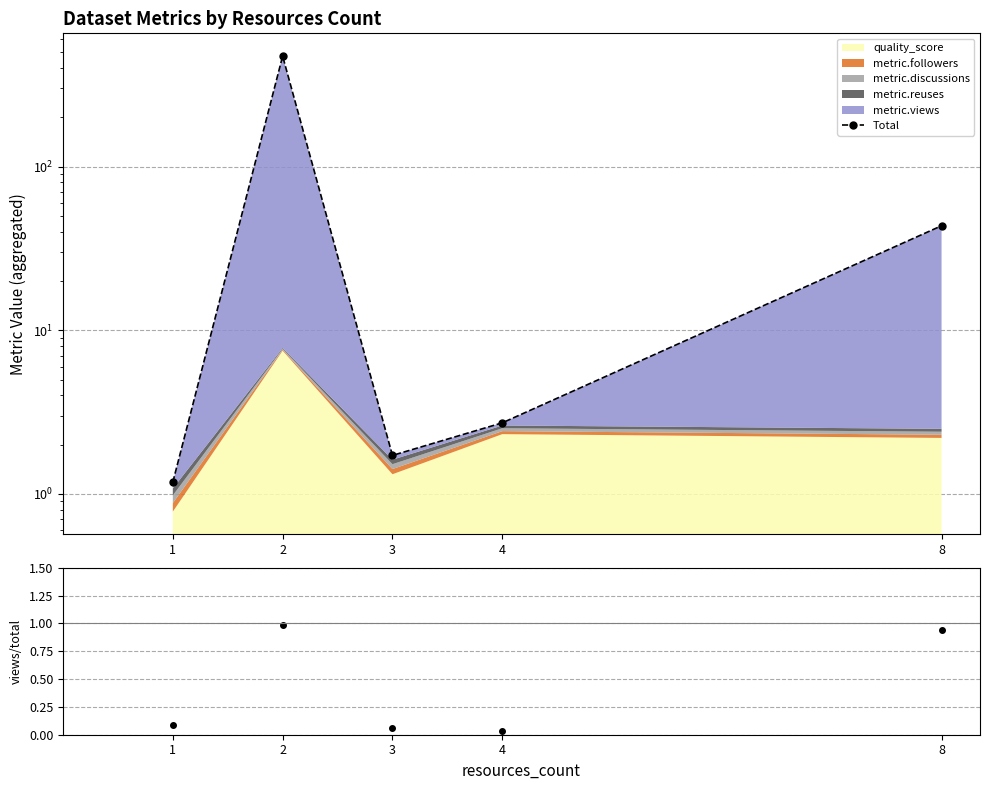

Is it true that the value at 8 is 43.5?

True